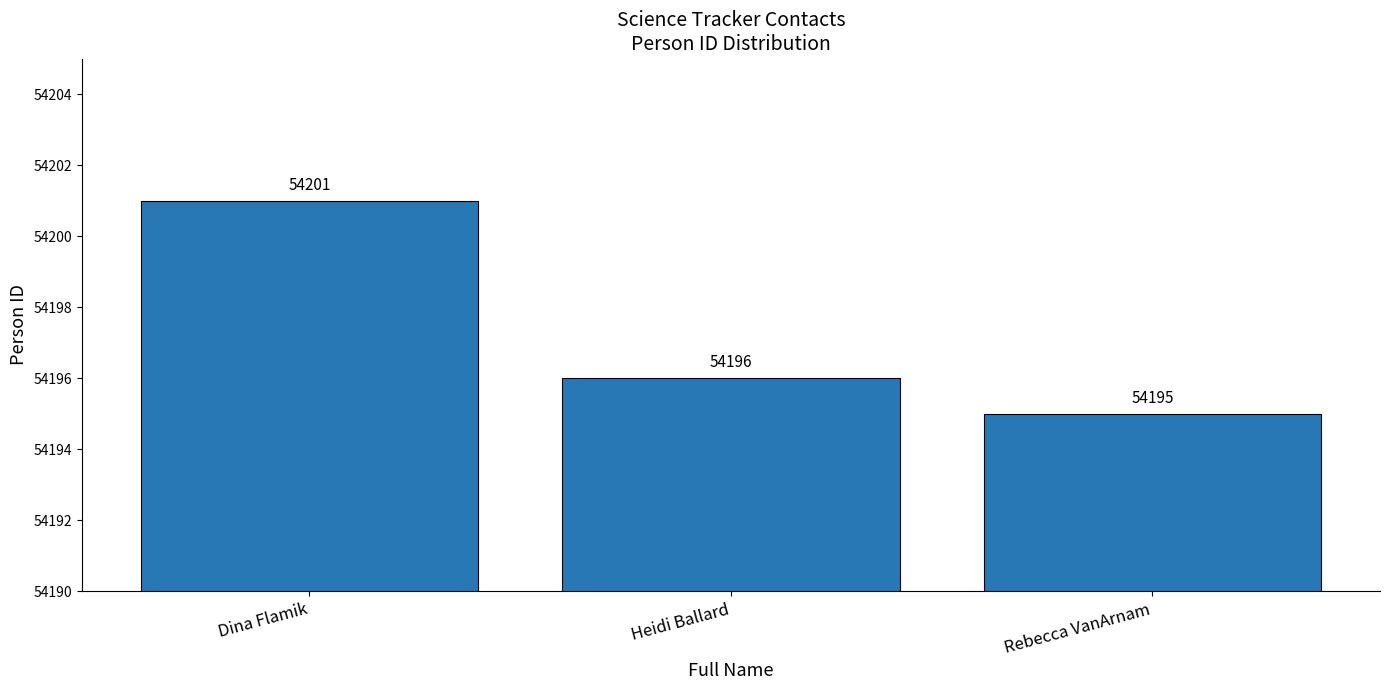

At which label is the value closest to 54198?

Heidi Ballard